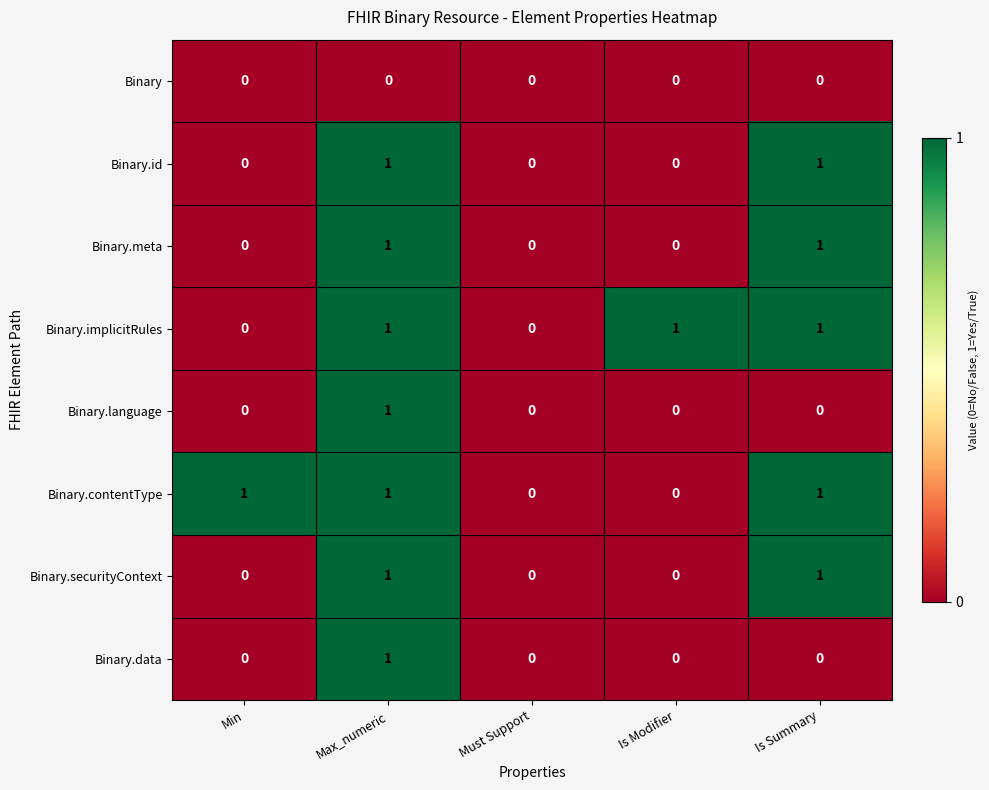

The Binary.contentType series shows 1 at Min. True or false?

True